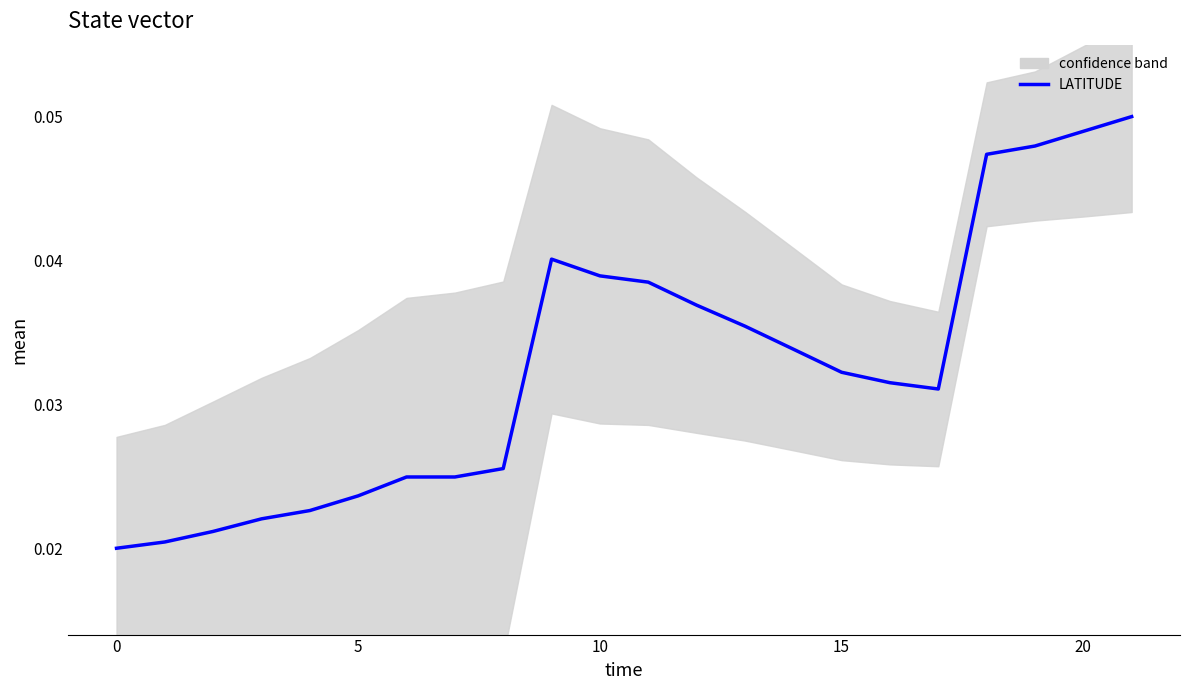

Count the values in the range 0 to 1.

22